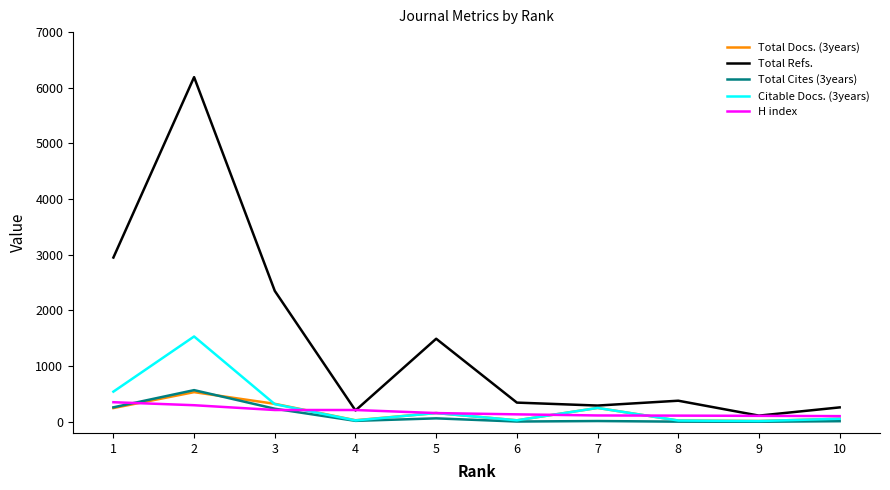

What is the difference between the highest and lowest values at 9?

110